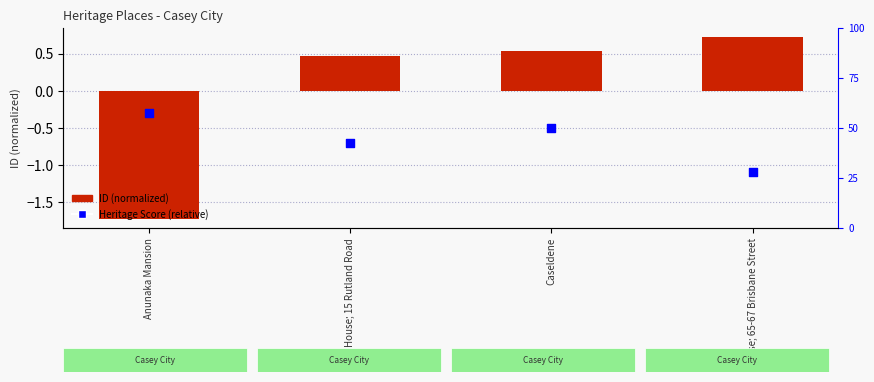

Which series reaches the maximum Y coordinate?

ID (normalized)